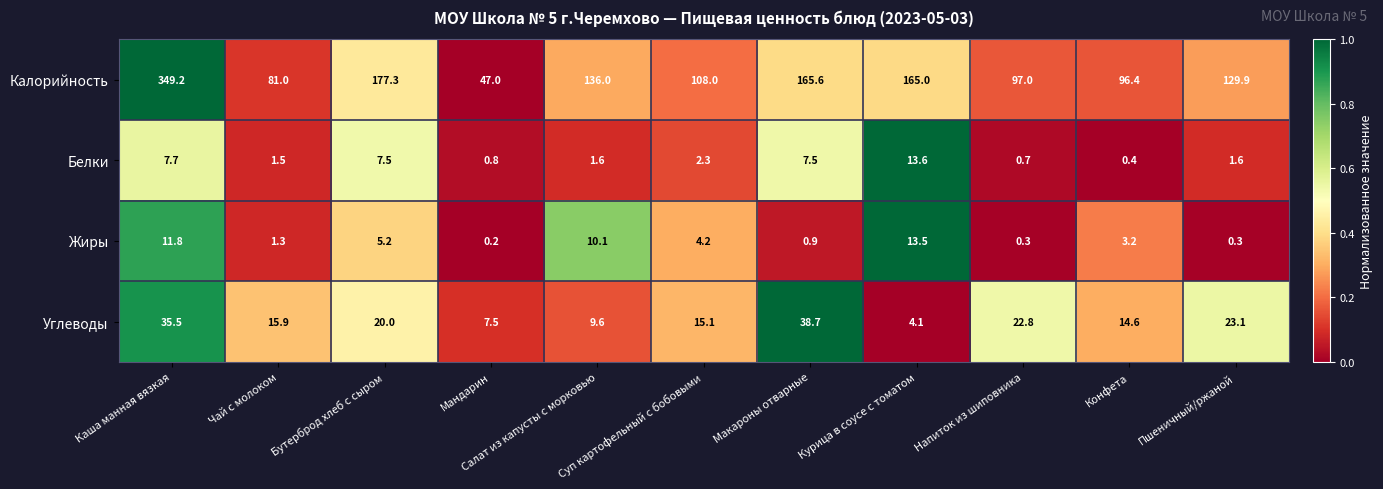

What is the greatest value displayed?

349.2